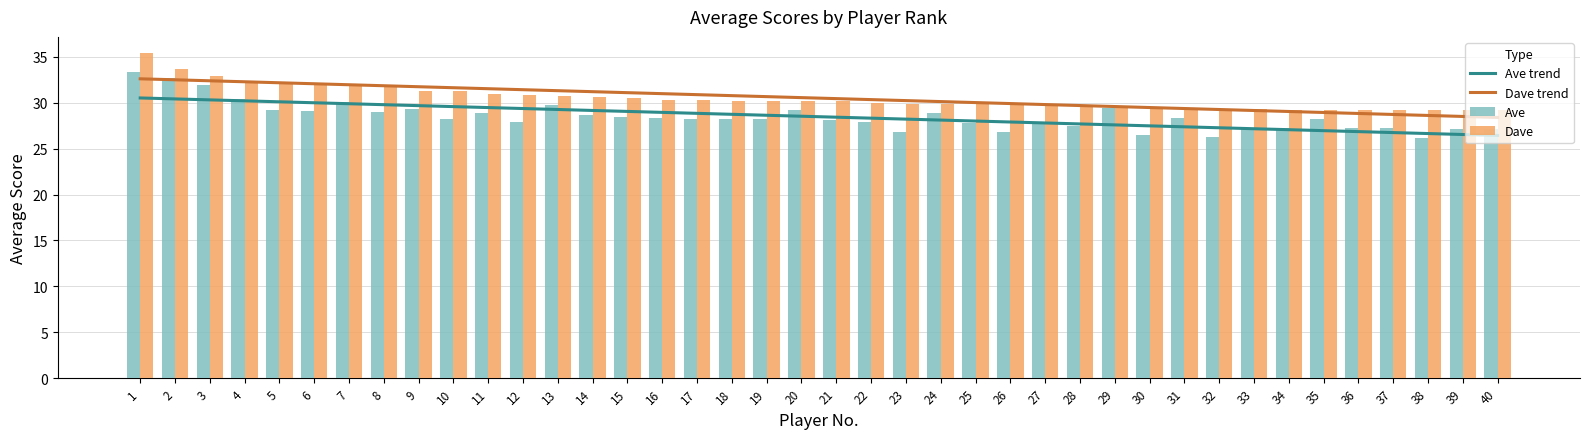

How many data points in Dave are less than 30?

19